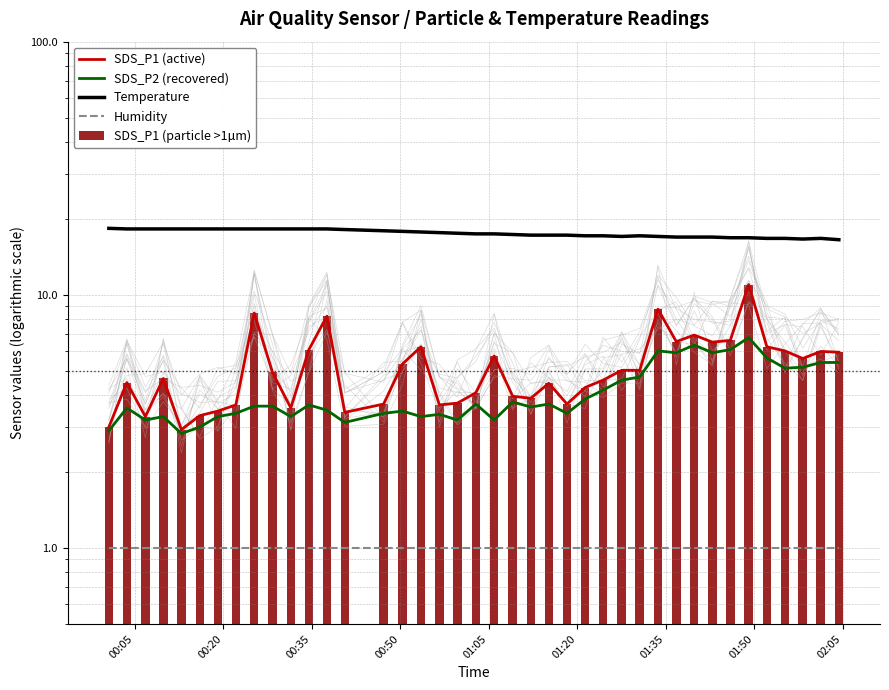

What is the value of the SDS_P1 (particle >1µm) bar at the 10th from the left?

4.9